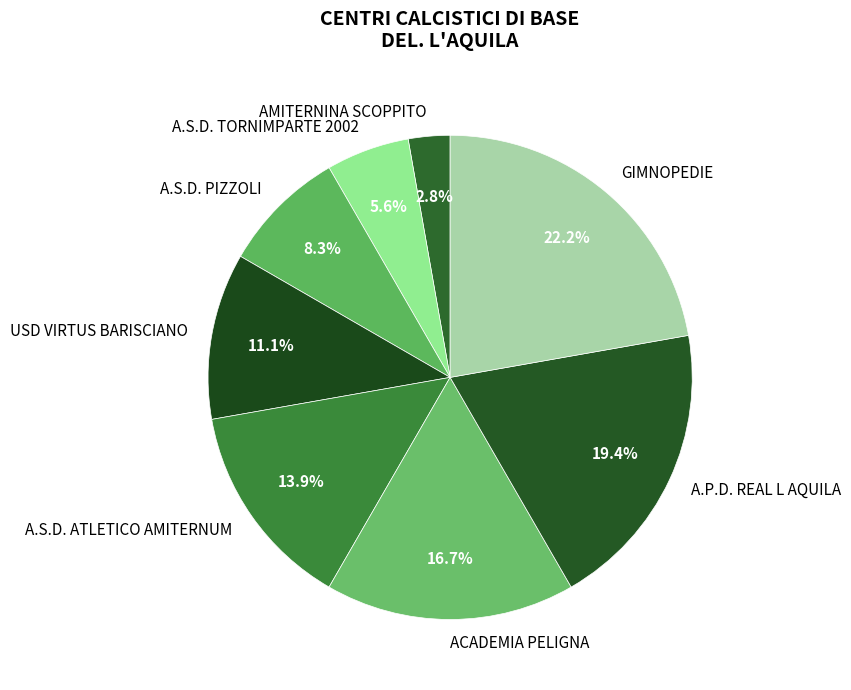

Count the number of slices in the pie.

8